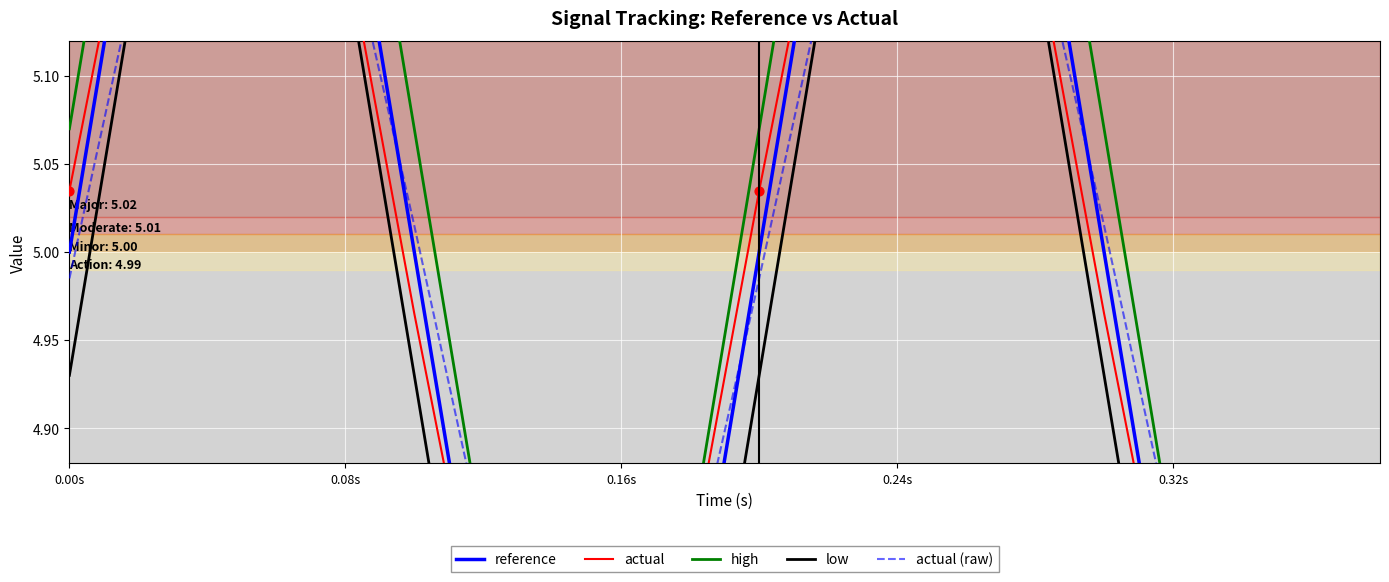

Which series reaches the minimum Y coordinate?

low